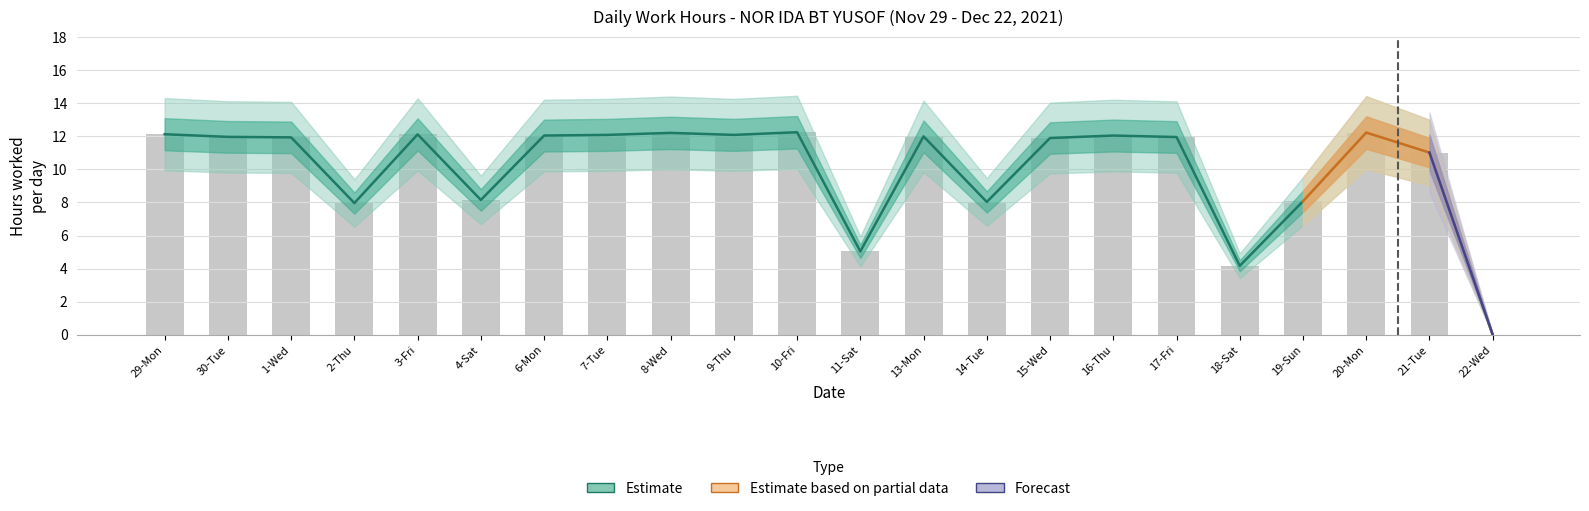

Reading left to right, list all the values displayed in this chart.

12.1	12.0	11.9	8.0	12.1	8.2	12.0	12.1	12.2	12.1	12.2	5.0	12.0	8.0	11.9	12.0	11.9	4.2	8.1	12.2	11.0	0.0